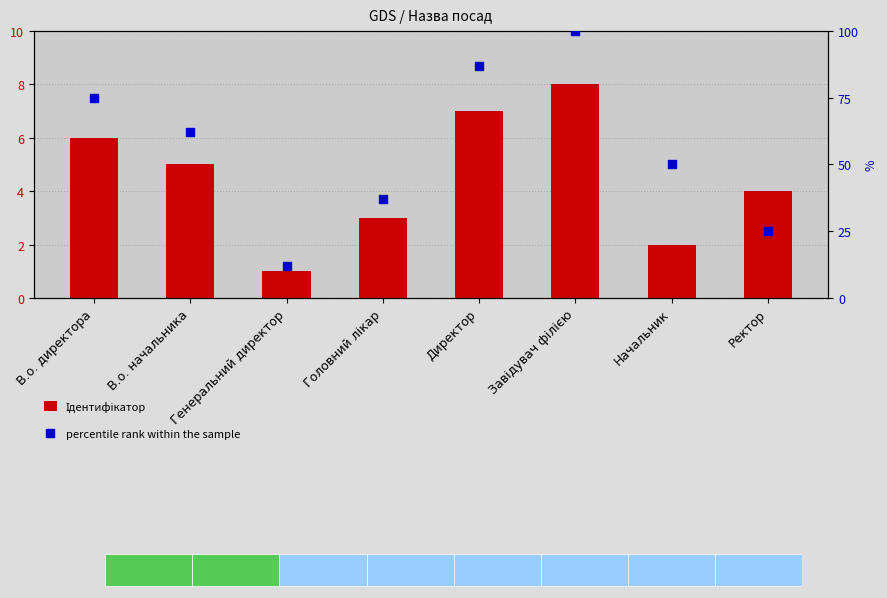

Which series has the largest total across all categories?

percentile rank within the sample